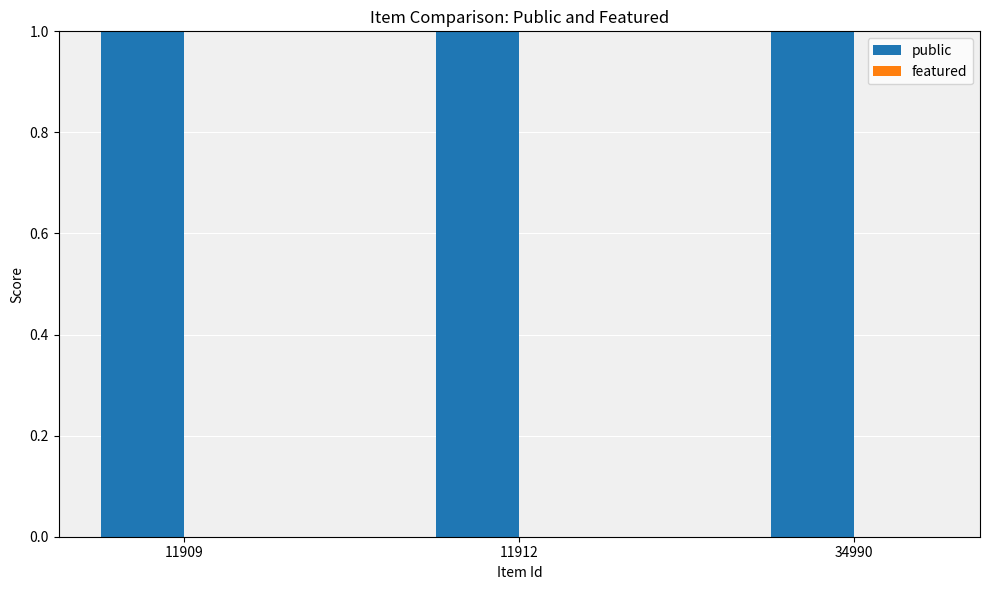

What are all the series names shown in the legend?

public, featured